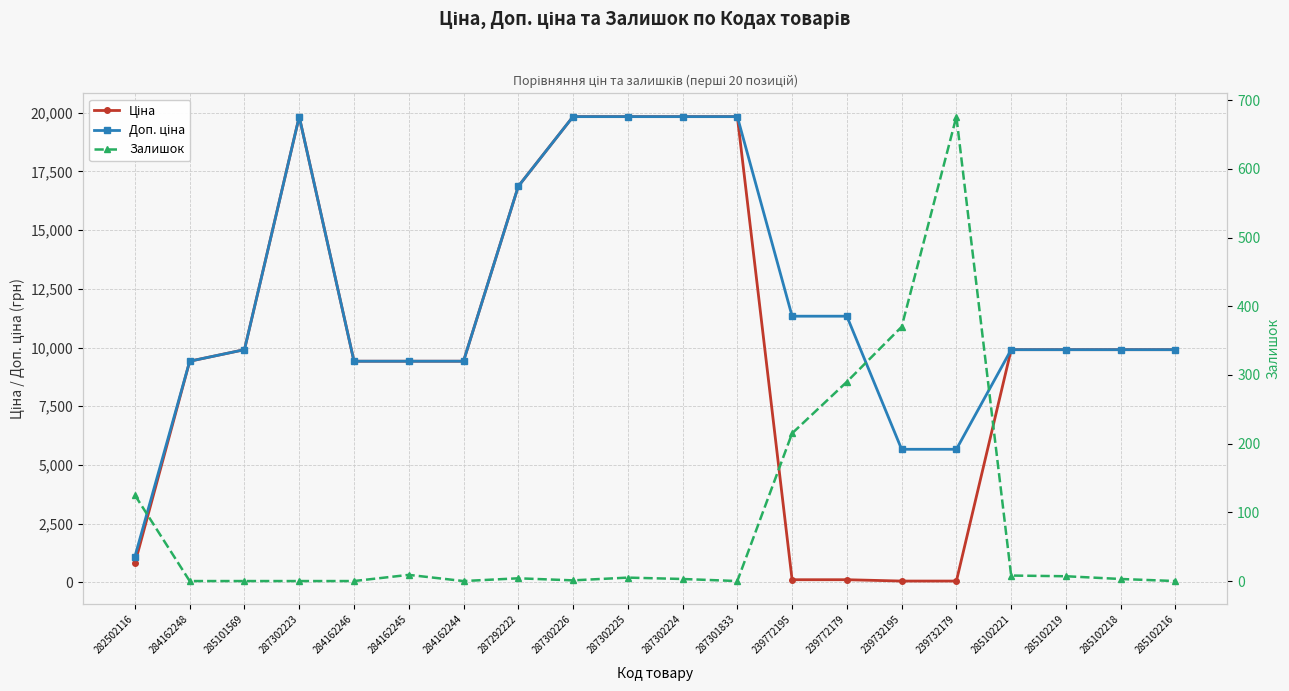

Reading left to right, what are all the values shown in this chart?

Ціна: 282502116=813.0	284162248=9416.9	285101569=9908.5	287302223=19831.1	284162246=9416.9	284162245=9416.9	284162244=9416.9	287292222=16863.2	287302226=19831.1	287302225=19831.1	287302224=19831.1	287301833=19831.1	239772195=113.3	239772179=113.3	239732195=56.7	239732179=56.7	285102221=9908.5	285102219=9908.5	285102218=9908.5	285102216=9908.5
Доп. ціна: 282502116=1101.8	284162248=9416.9	285101569=9908.5	287302223=19831.1	284162246=9416.9	284162245=9416.9	284162244=9416.9	287292222=16863.2	287302226=19831.1	287302225=19831.1	287302224=19831.1	287301833=19831.1	239772195=11334.0	239772179=11334.0	239732195=5667.0	239732179=5667.0	285102221=9908.5	285102219=9908.5	285102218=9908.5	285102216=9908.5
Залишок: 282502116=125.0	284162248=0.0	285101569=0.0	287302223=0.0	284162246=0.0	284162245=9.0	284162244=0.0	287292222=4.0	287302226=1.0	287302225=5.0	287302224=3.0	287301833=0.0	239772195=215.0	239772179=290.0	239732195=370.0	239732179=676.0	285102221=8.0	285102219=7.0	285102218=3.0	285102216=0.0